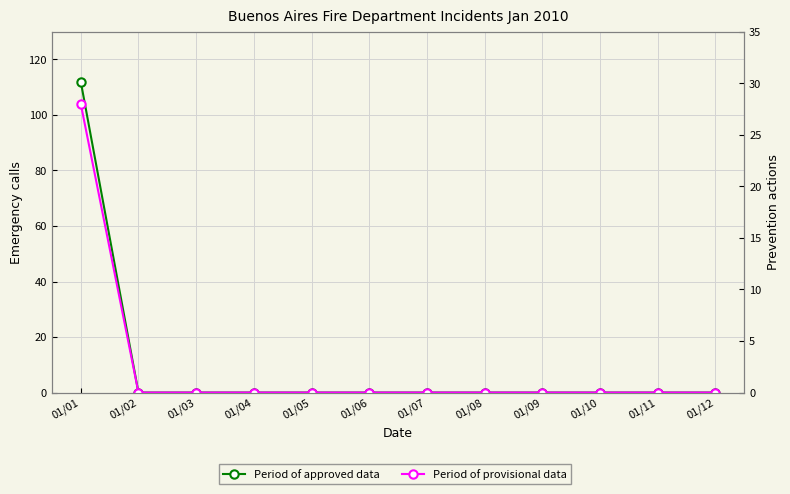

What are all the series names shown in the legend?

Period of approved data, Period of provisional data